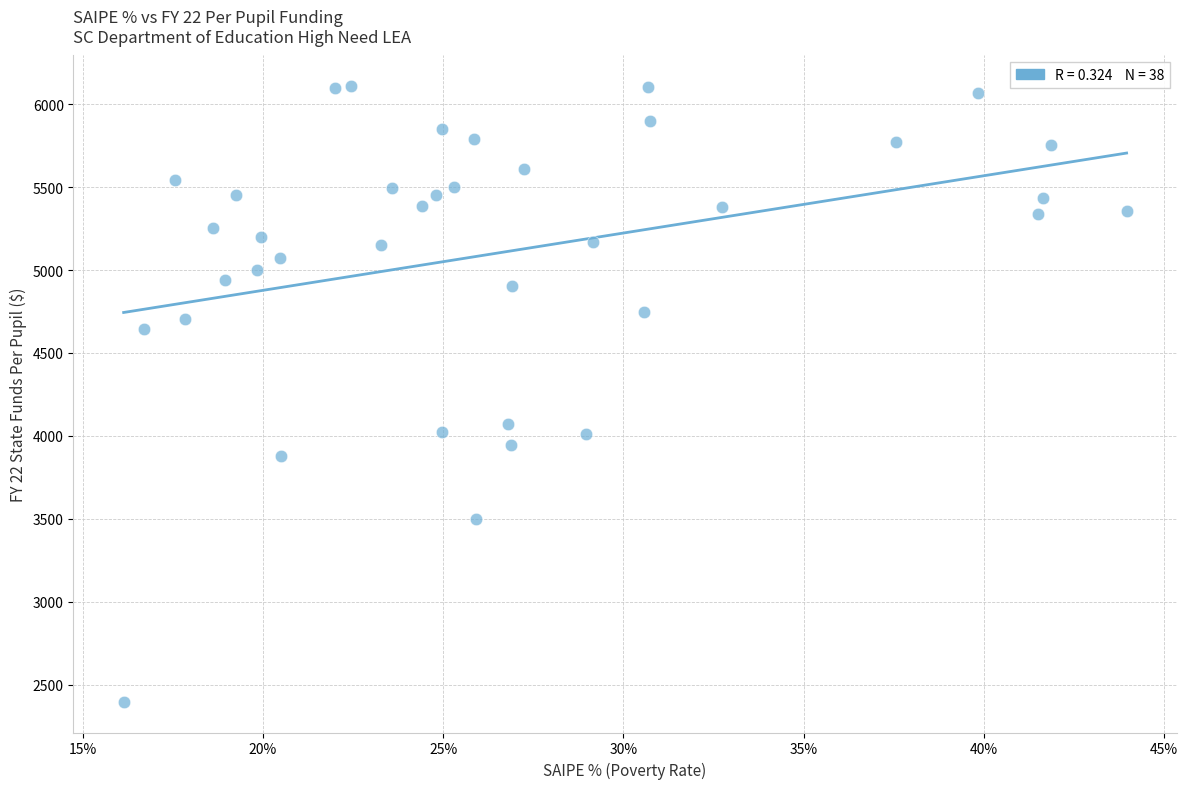

What is the range of X values (max minus min)?

0.3